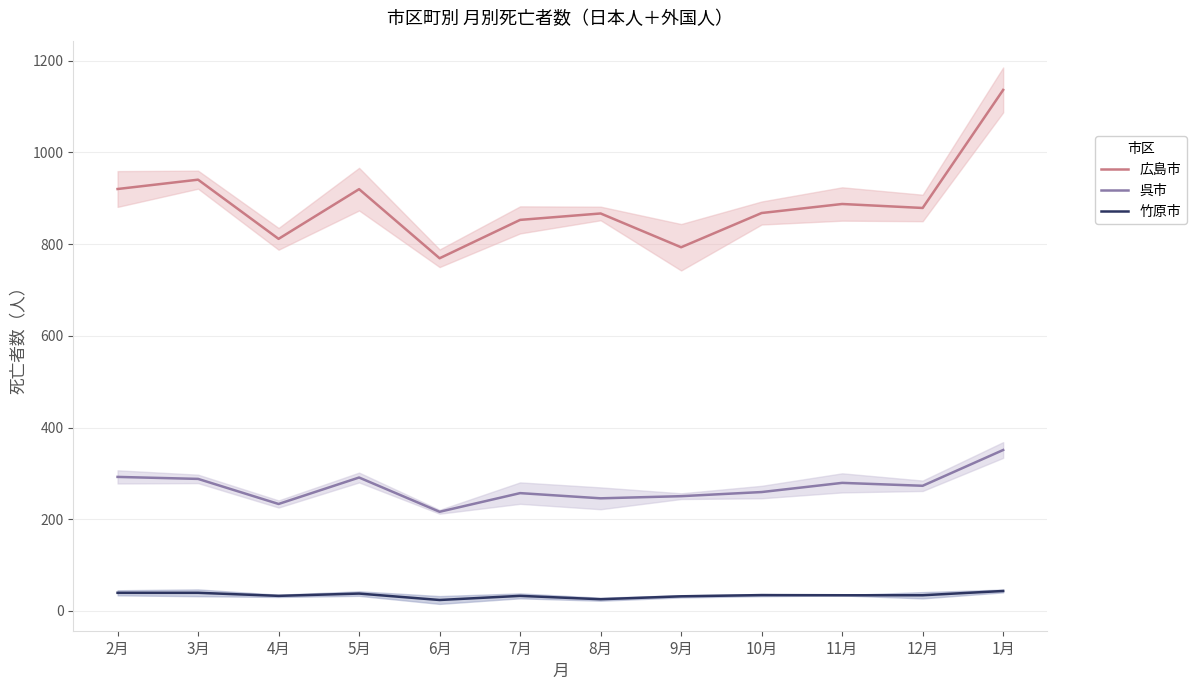

What value does the 広島市 series have at 7月?

852.7